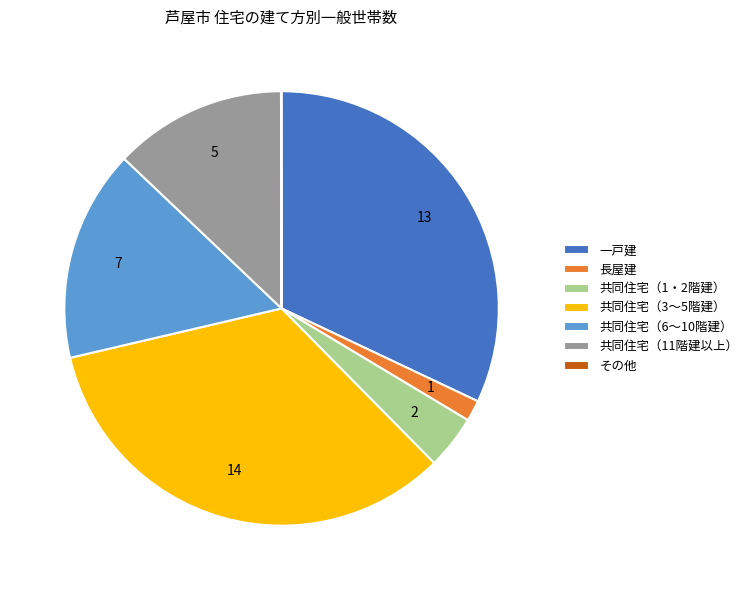

True or false: 共同住宅（6～10階建） accounts for 30% of the total.

False